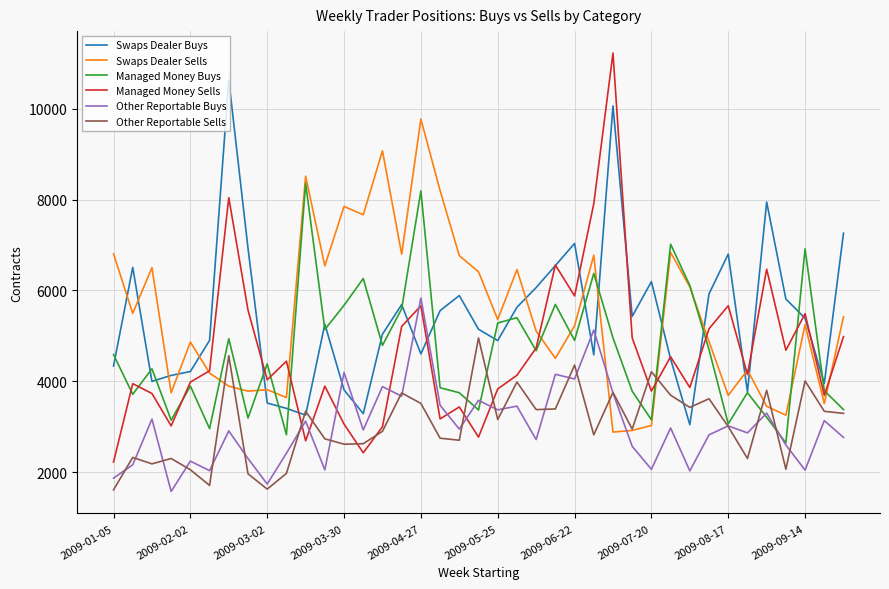

Which series ends up on top after the final intersection of Swaps Dealer Sells and Other Reportable Sells?

Swaps Dealer Sells